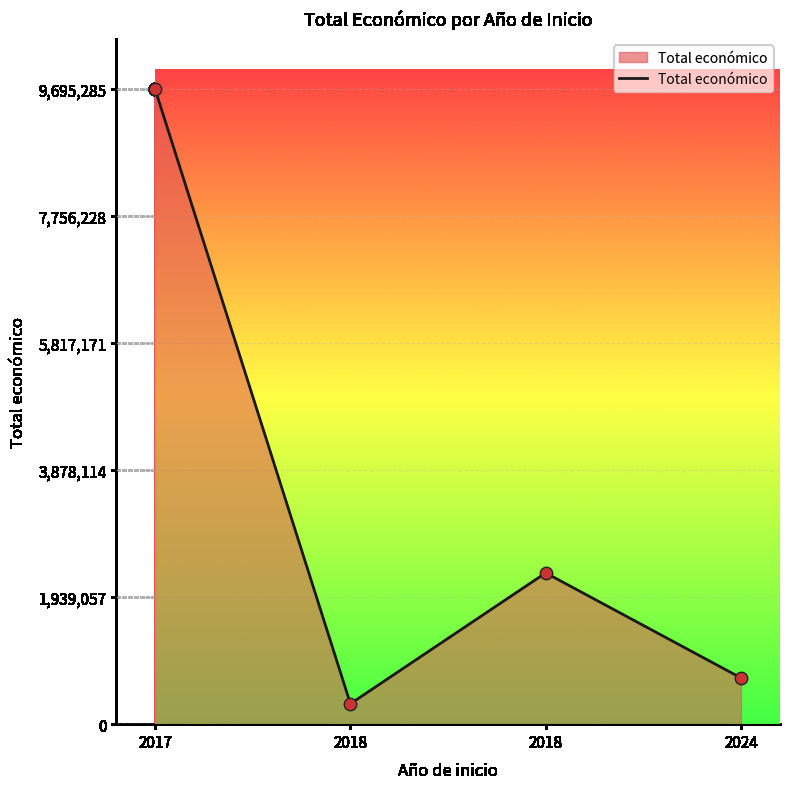

Between 2018 and 2017, which is larger?

2017